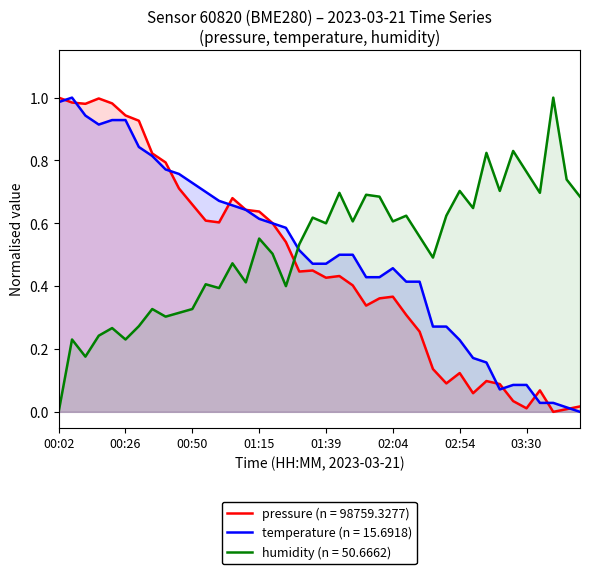

What is the average value of the pressure series?

0.5